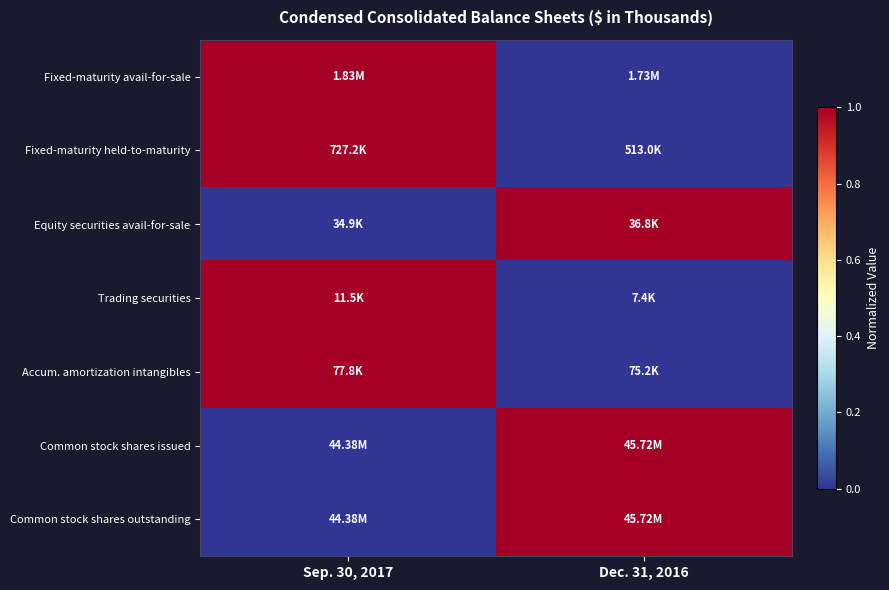

What is the difference between the highest and lowest values at Sep. 30, 2017?

1